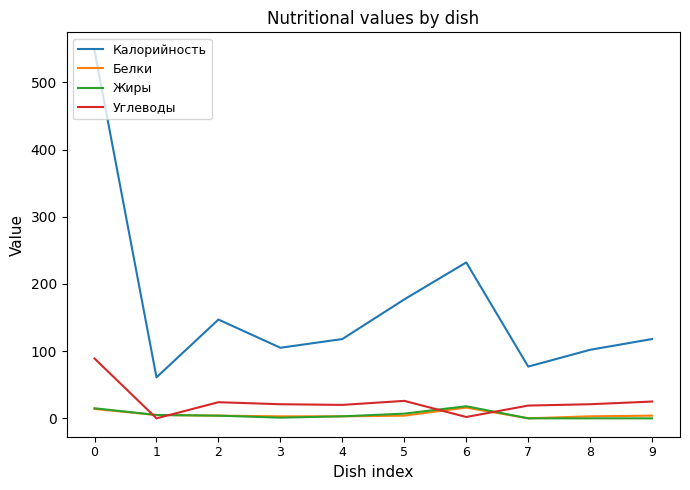

The Углеводы series shows 89 at 0. True or false?

True